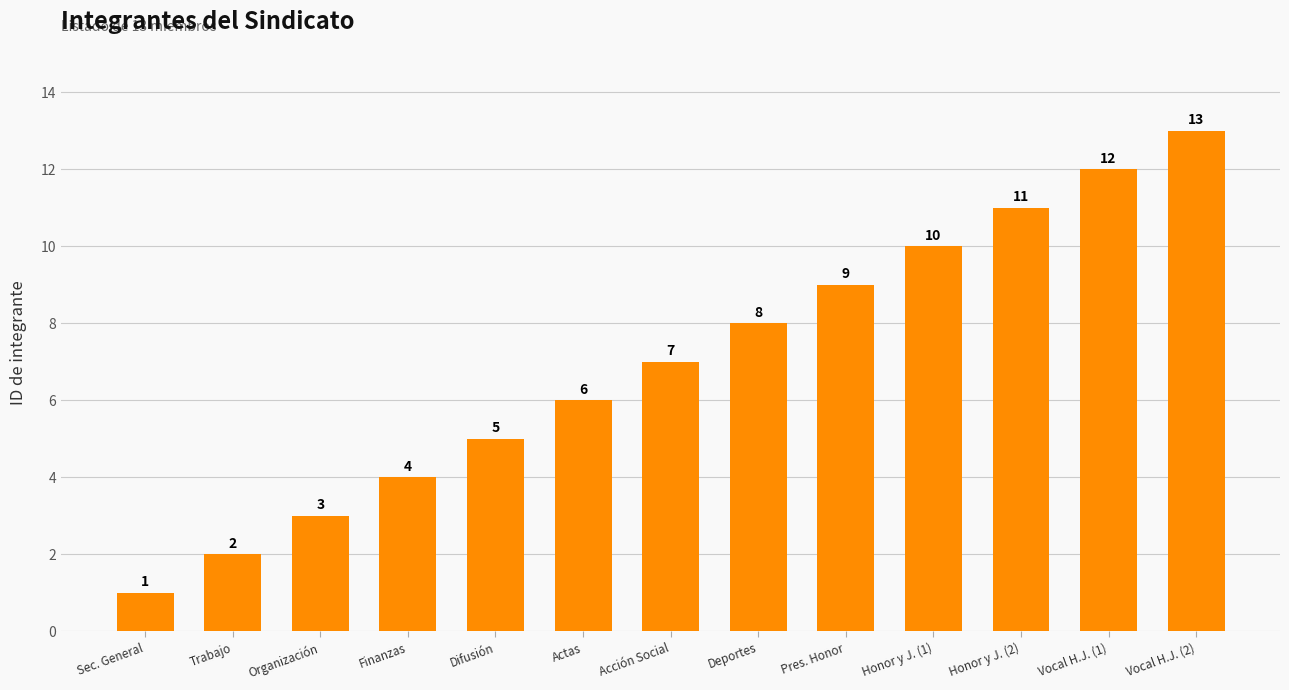

What is the sum of the values at Honor y J. (1) and Deportes?

18